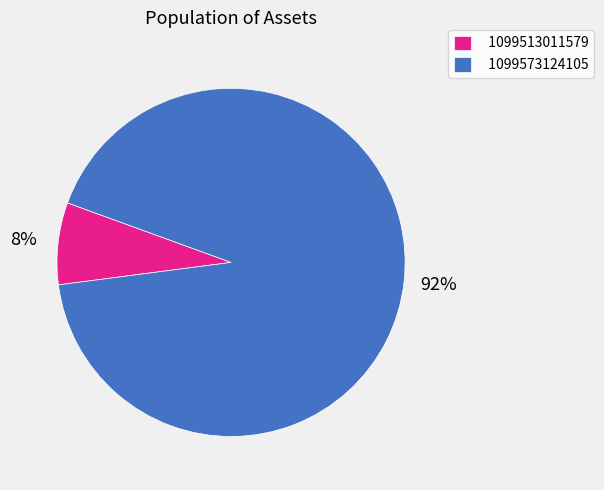

To the nearest percent, what percentage of the pie is 1099573124105?

92%